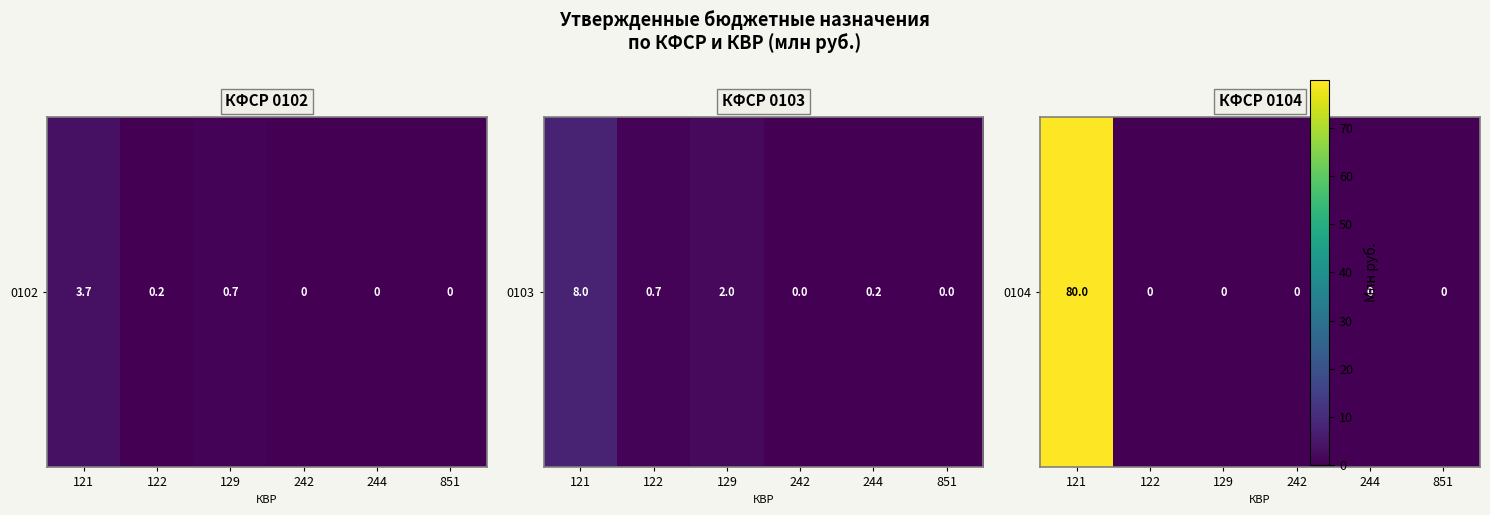

Rank the categories by value from highest to lowest.

121, 122, 129, 242, 244, 851